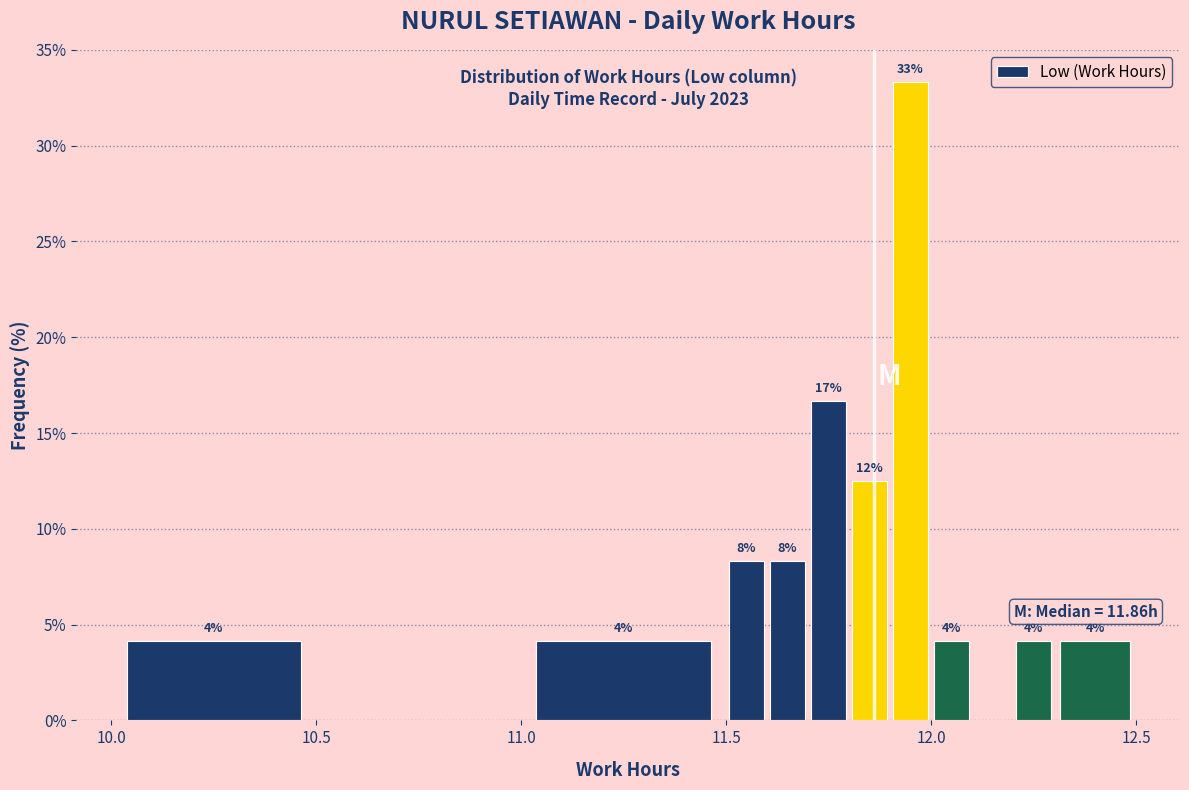

Around what value on the x-axis is the tallest bar? Give the approximate position of its centre, as read against the axis.

11.95